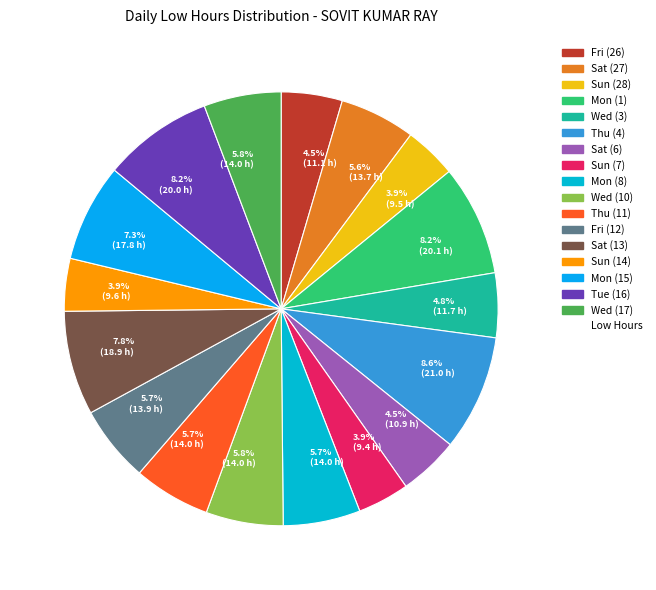

Is there any slice that represents more than half of the pie?

No